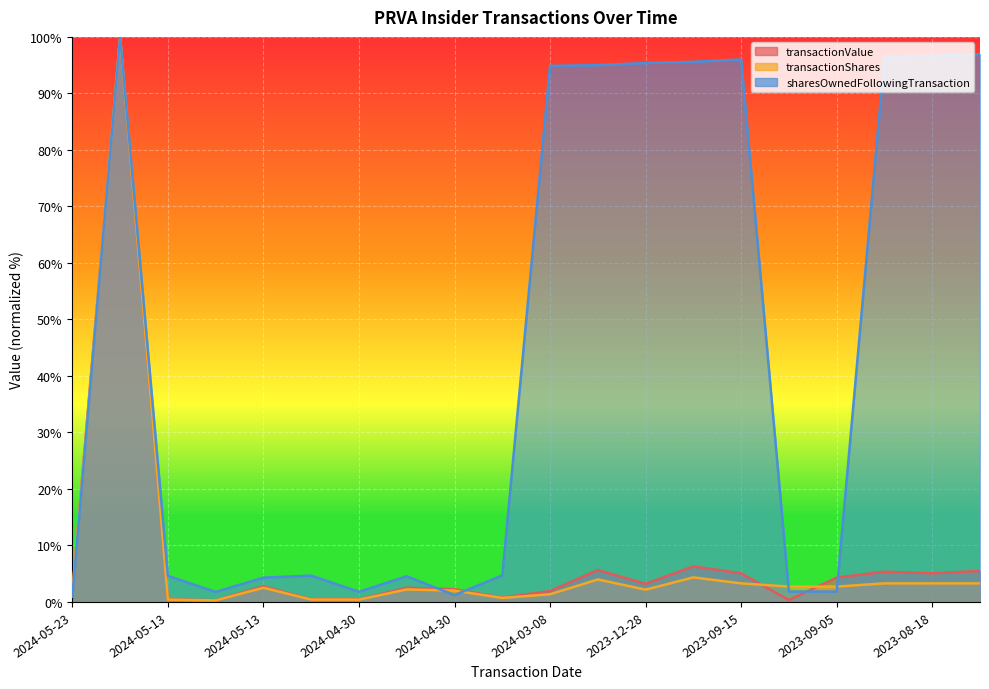

What is the average value of the sharesOwnedFollowingTransaction series?

44.9